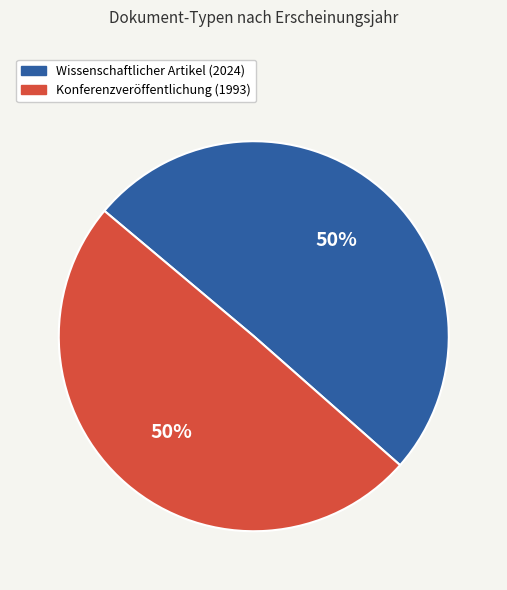

Is the sum of Konferenzveröffentlichung (1993) and Wissenschaftlicher Artikel (2024) greater than half?

Yes